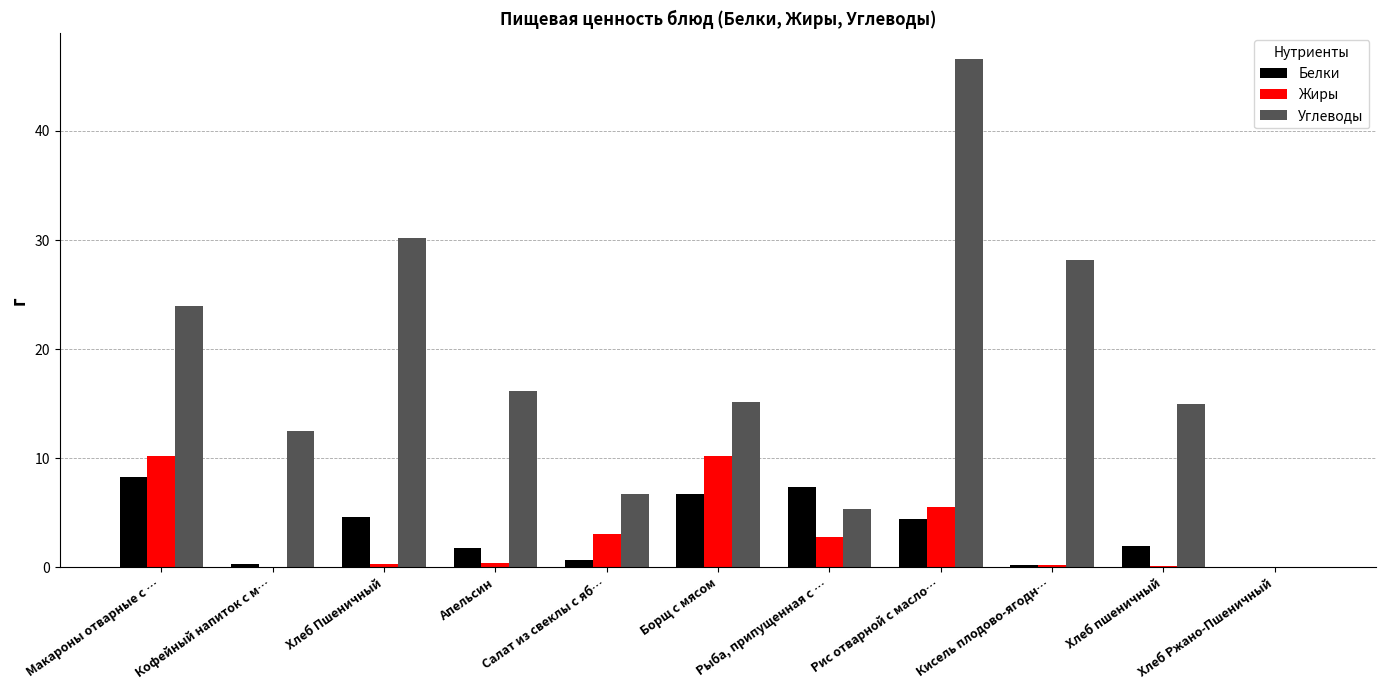

True or false: Жиры has a value of 10.2 at Макароны отварные с ….

True